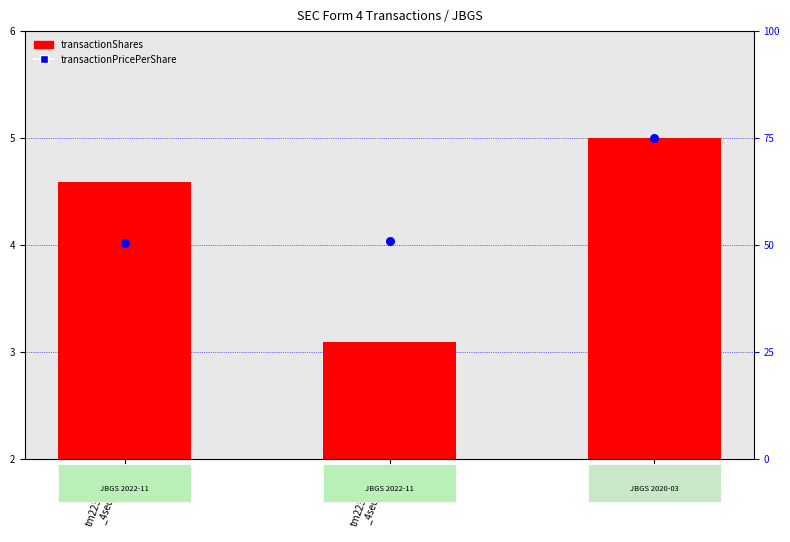

What is the change in value from tm2230673-2
_4seq1.xml to a4.xml?

+1.0